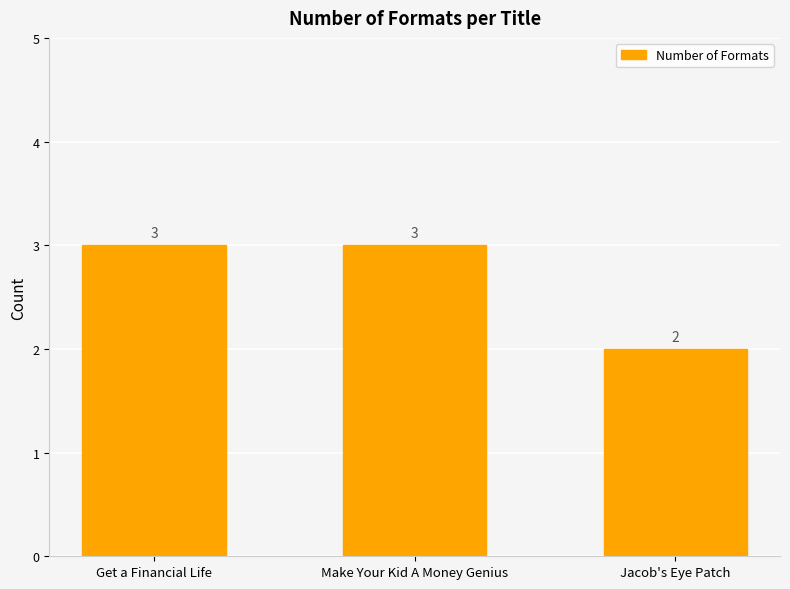

What is the label of the 2nd bar from the left?

Make Your Kid A Money Genius